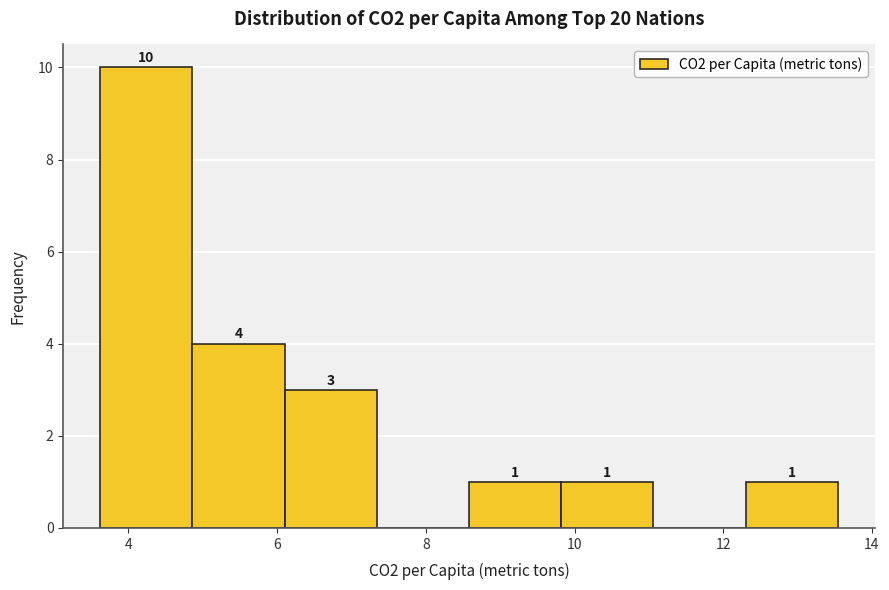

Over which range of the x-axis is the bar tallest?

3.62 to 4.86